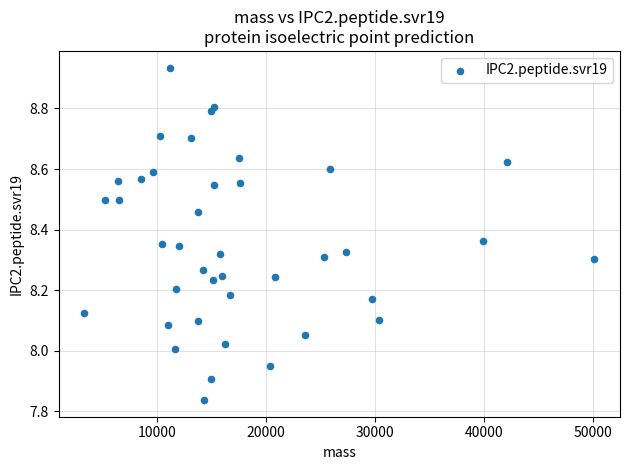

What is the range of X values (max minus min)?

46854.1